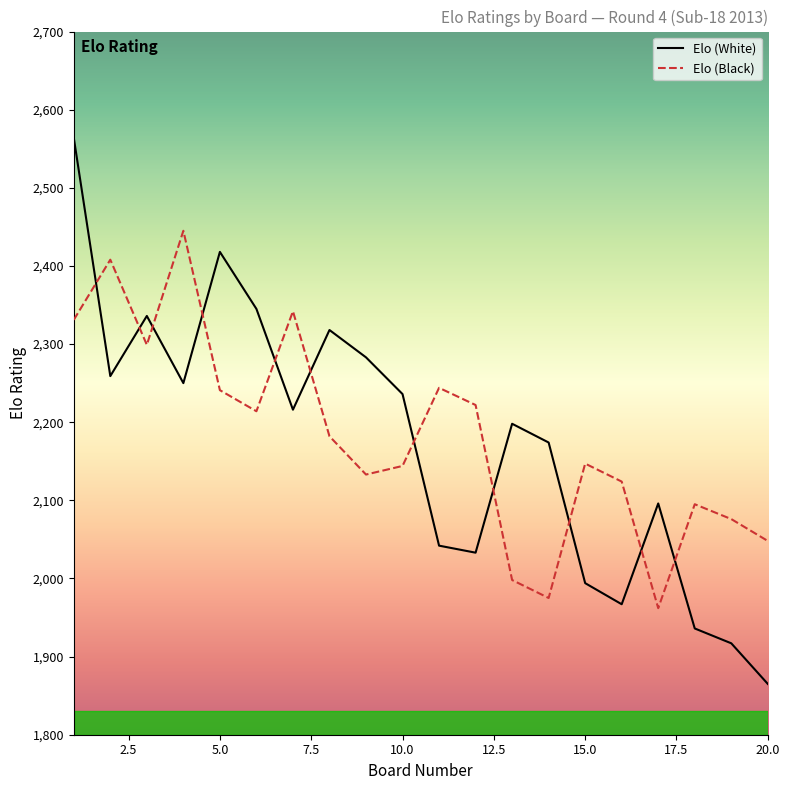

What is the smallest value displayed?

1865